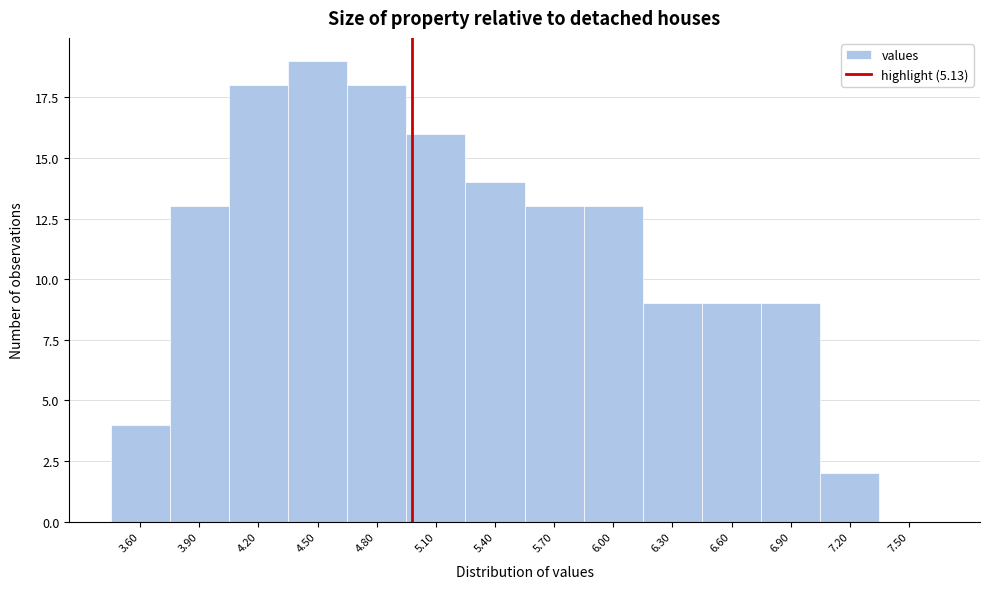

Reading left to right, what are all the values shown in this chart?

3.60=4	3.90=13	4.20=18	4.50=19	4.80=18	5.10=16	5.40=14	5.70=13	6.00=13	6.30=9	6.60=9	6.90=9	7.20=2	7.50=0